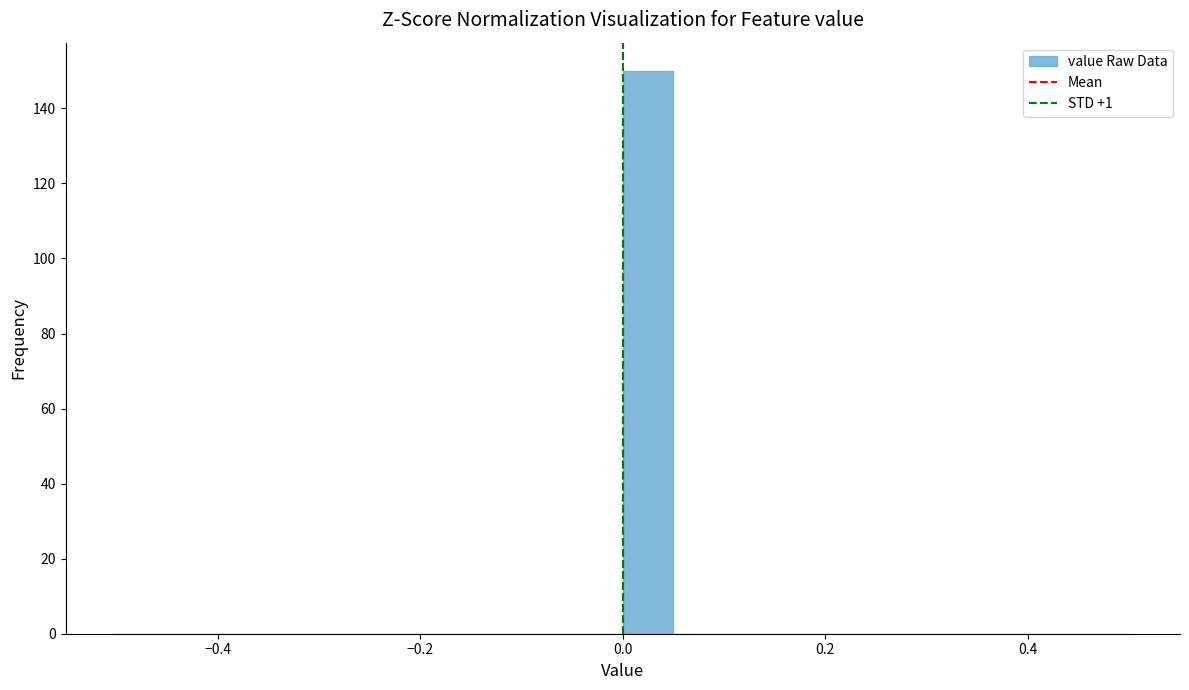

Around what value on the x-axis is the tallest bar? Give the approximate position of its centre, as read against the axis.

0.02